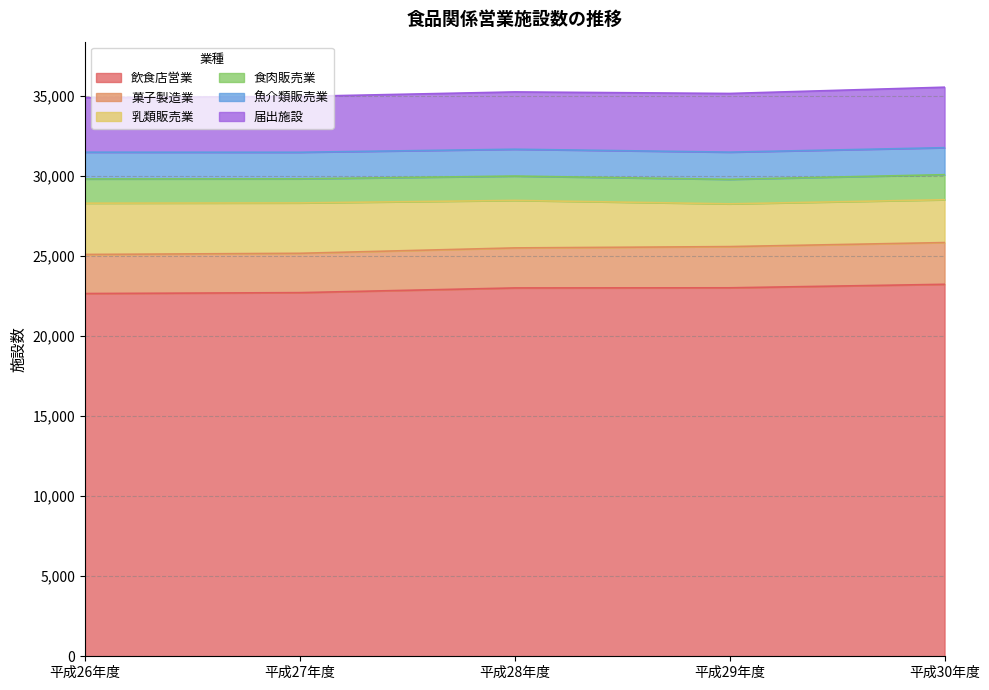

What is the value of the 魚介類販売業 point at the 2nd from the left?

1661